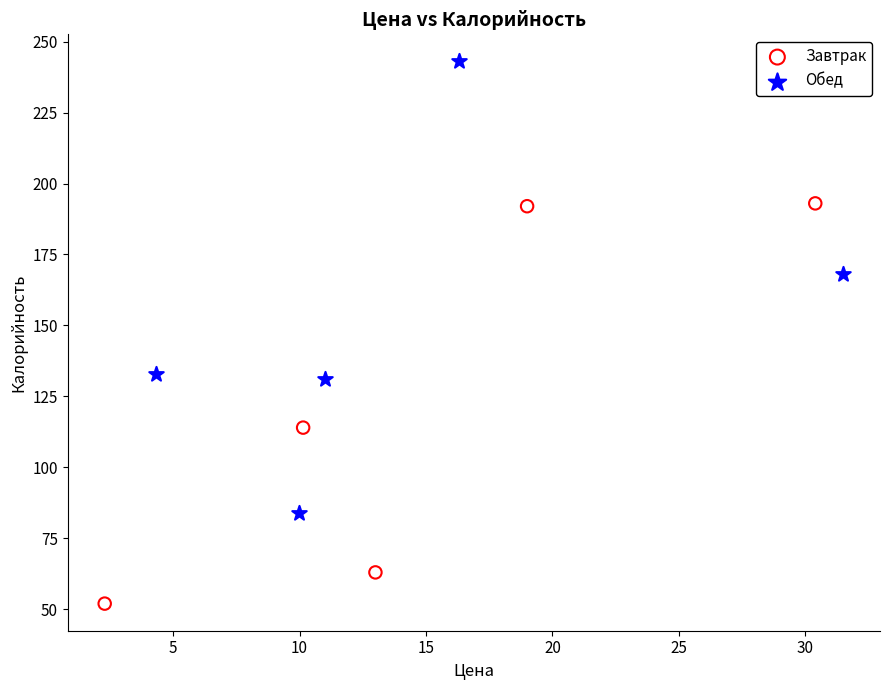

Which series contains the highest Y value?

Обед